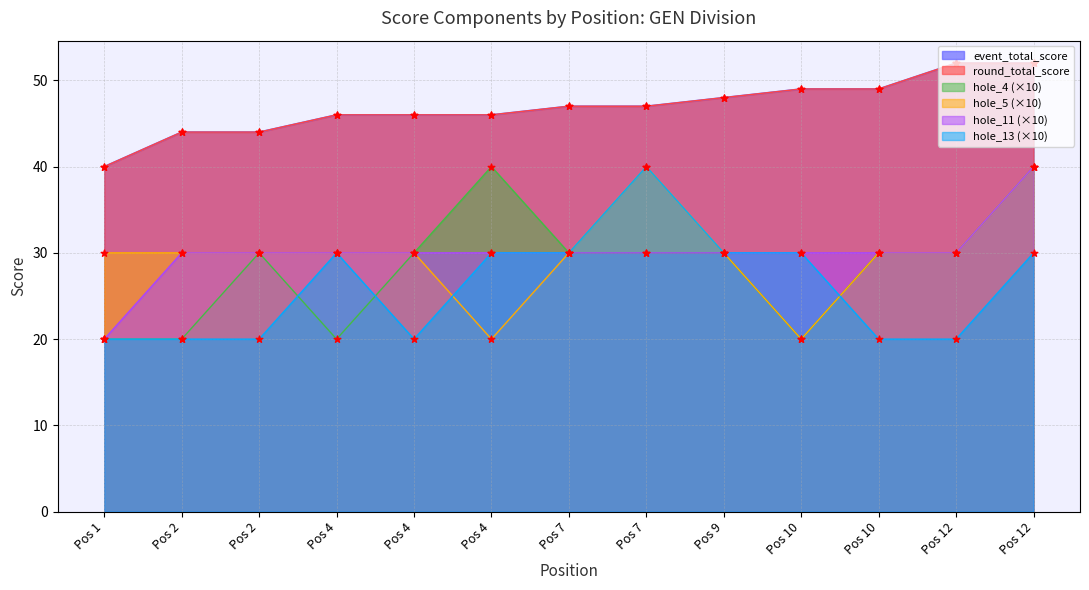

Which series has the largest Y range (max minus min)?

hole_4